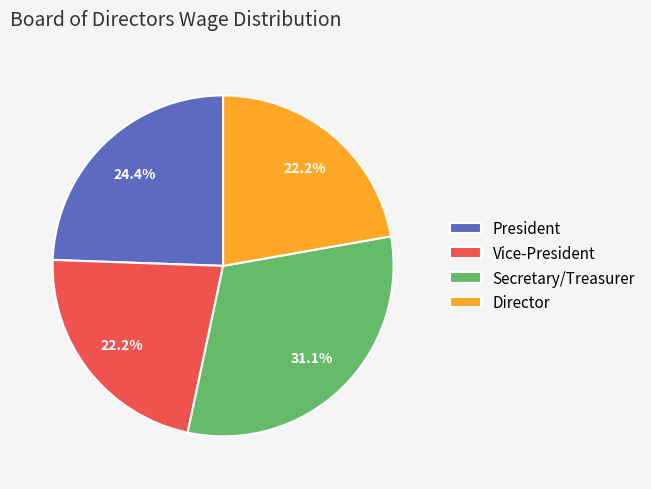

What is the largest slice in the pie chart?

Secretary/Treasurer